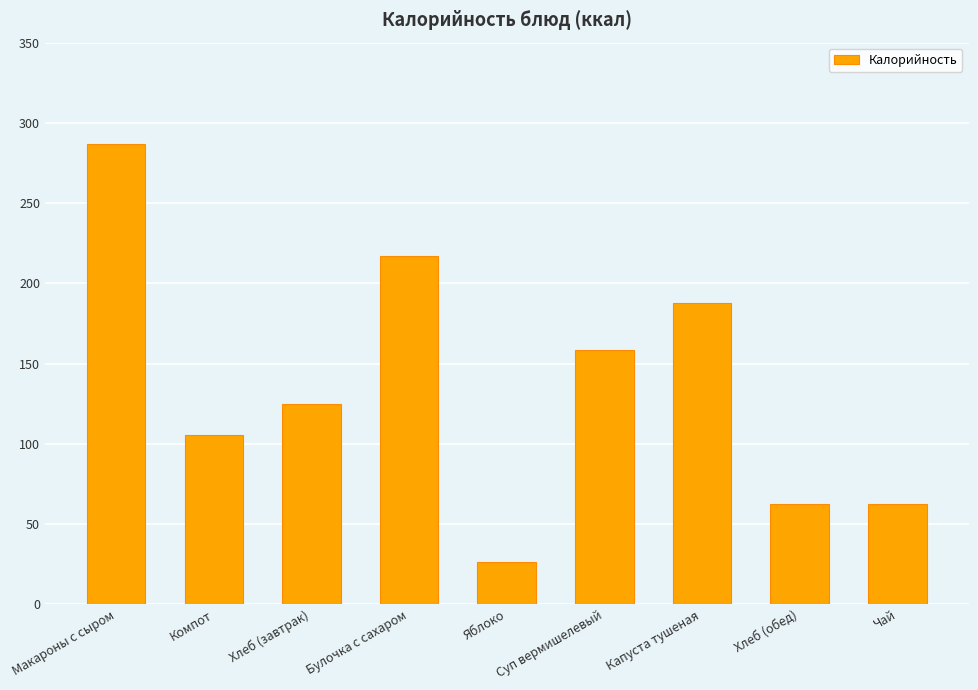

What is the label of the 1st bar from the left?

Макароны с сыром